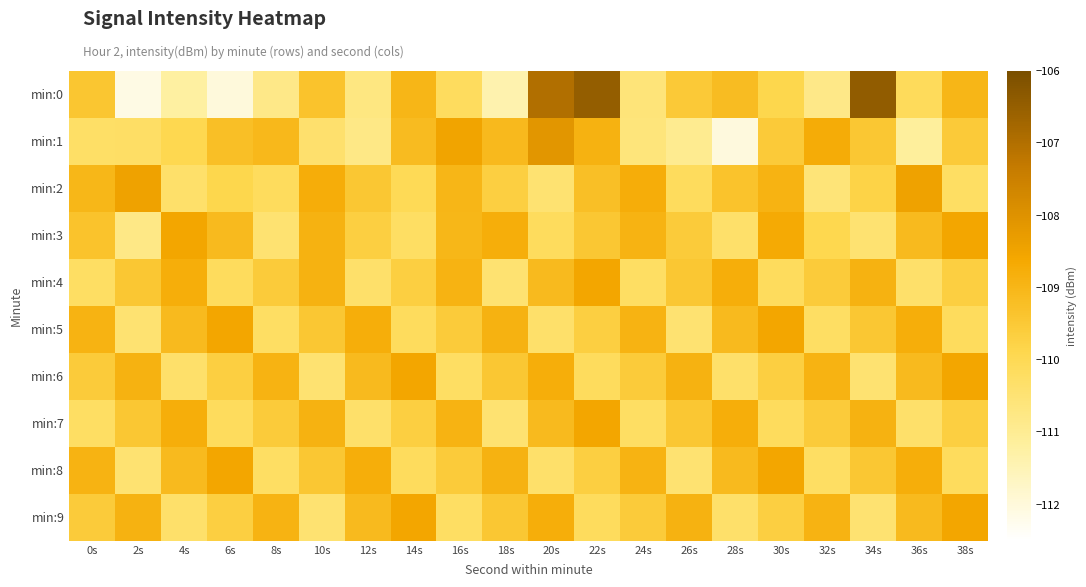

Which label corresponds to the smallest value in the chart?

2s